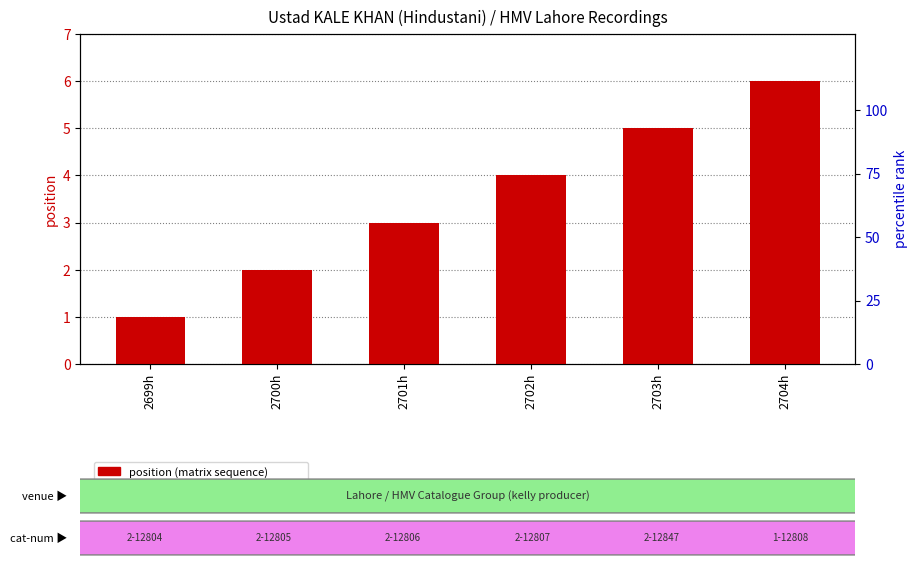

Which has a higher value, 2704h or 2700h?

2704h